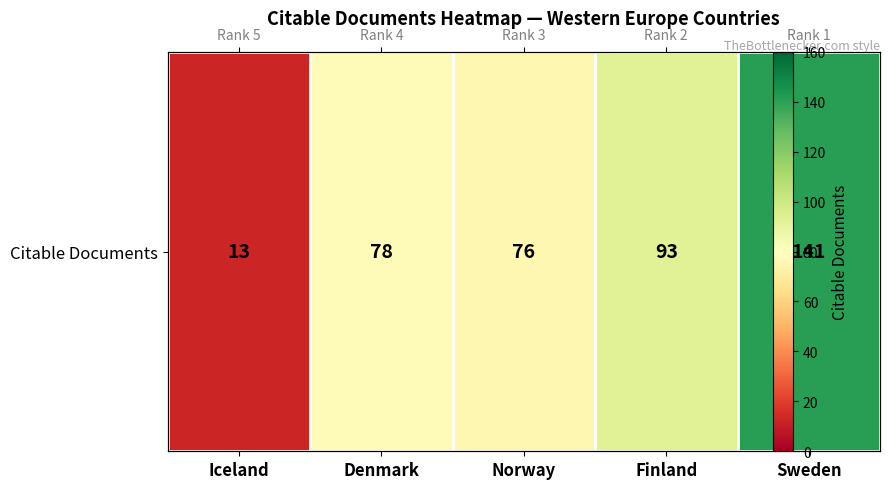

Count the number of values greater than 78.

2